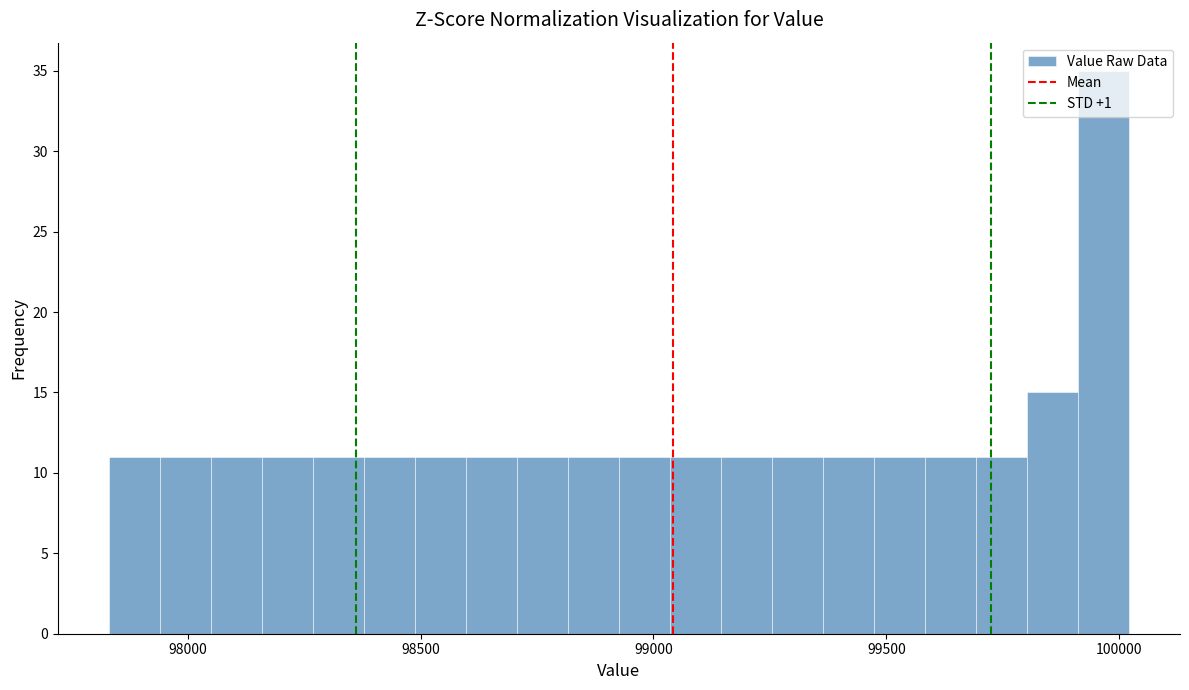

Around what value on the x-axis is the tallest bar? Give the approximate position of its centre, as read against the axis.

99950